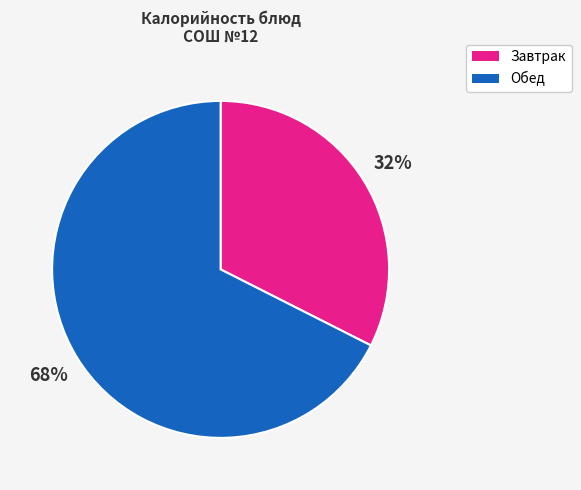

Is the sum of Обед and Завтрак greater than half?

Yes